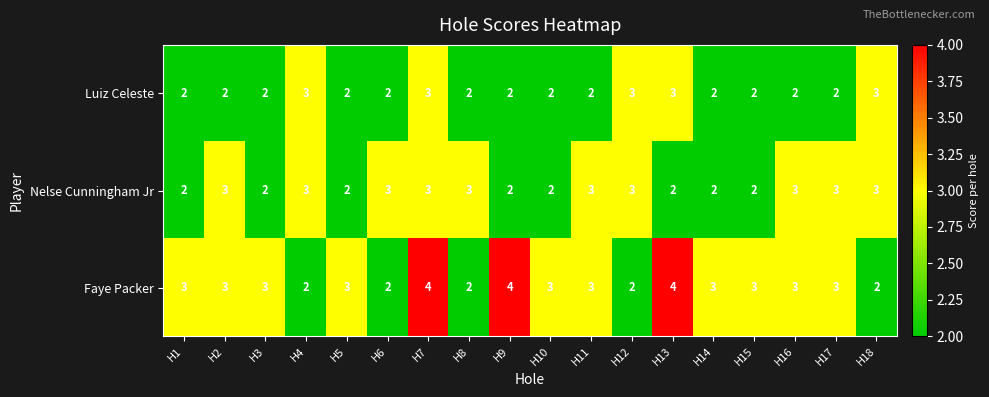

What is the sum of the Faye Packer values at H12 and H8?

4